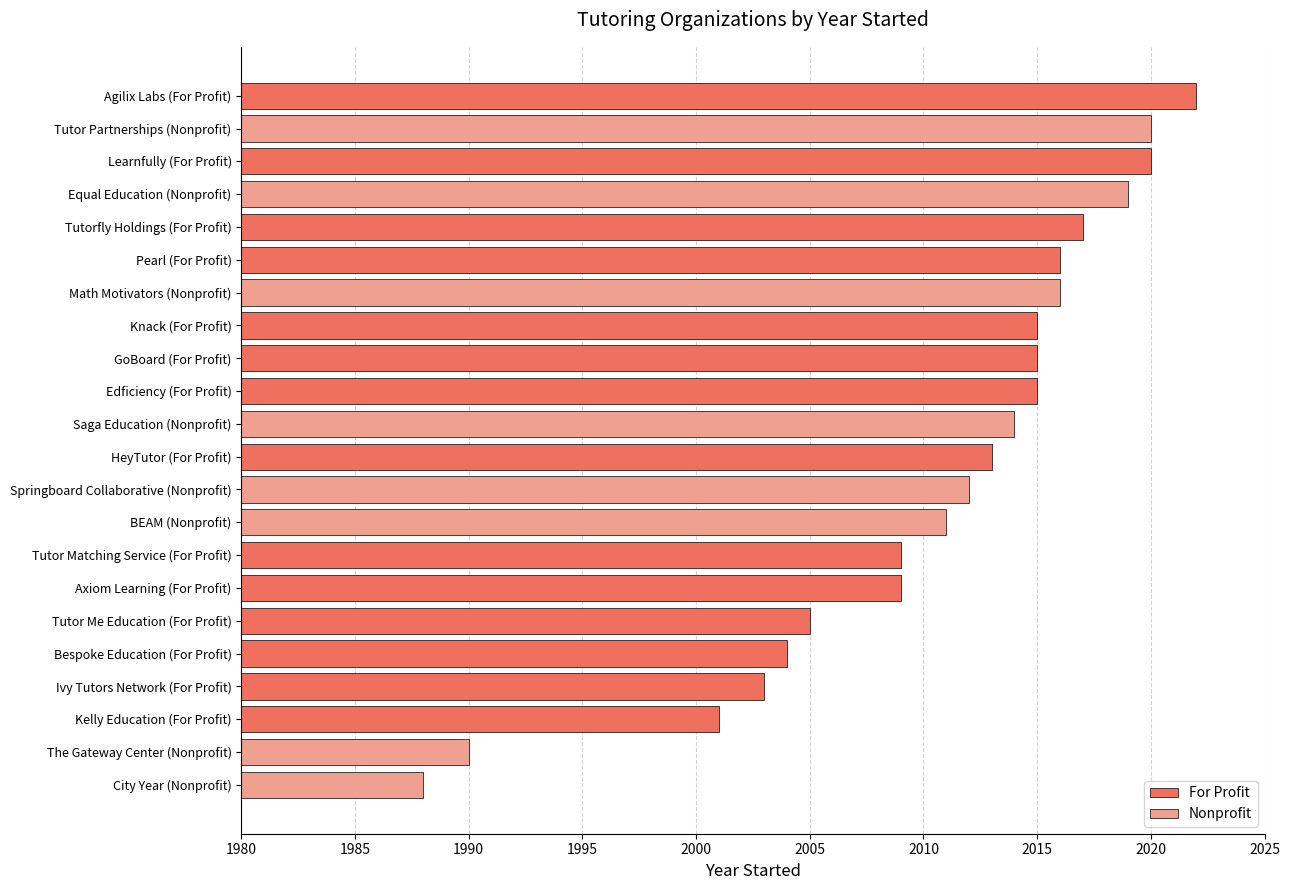

What is the sum of all values?

44234